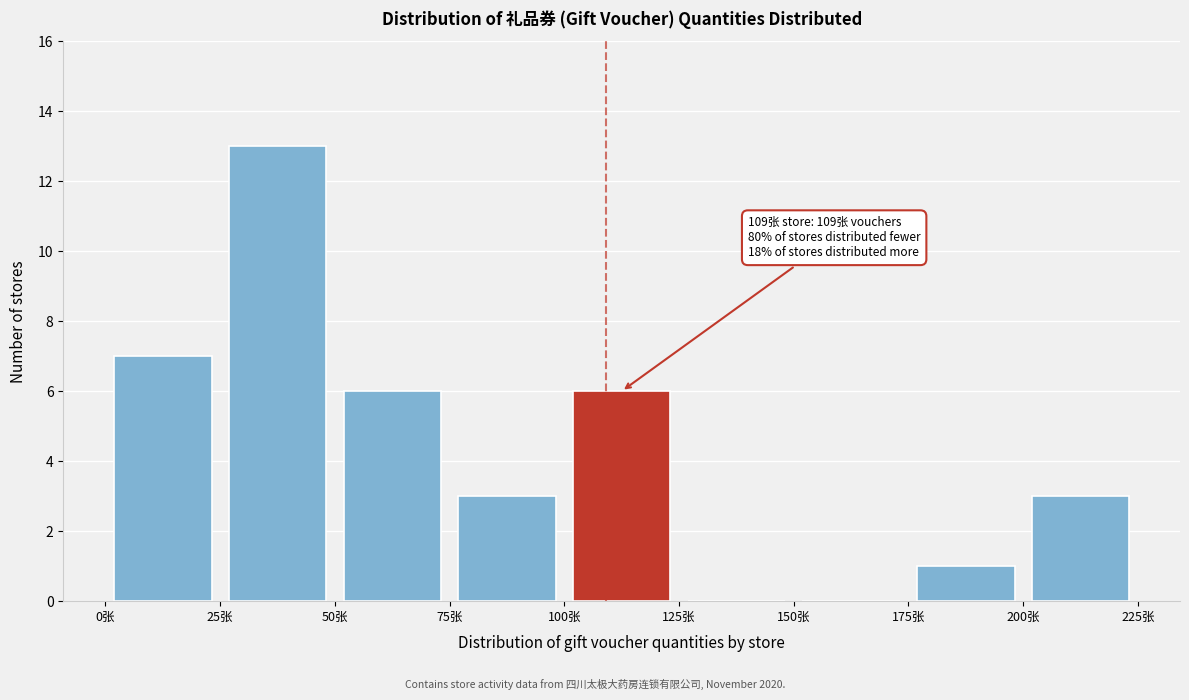

Which range on the x-axis has the tallest bar?

25 to 50